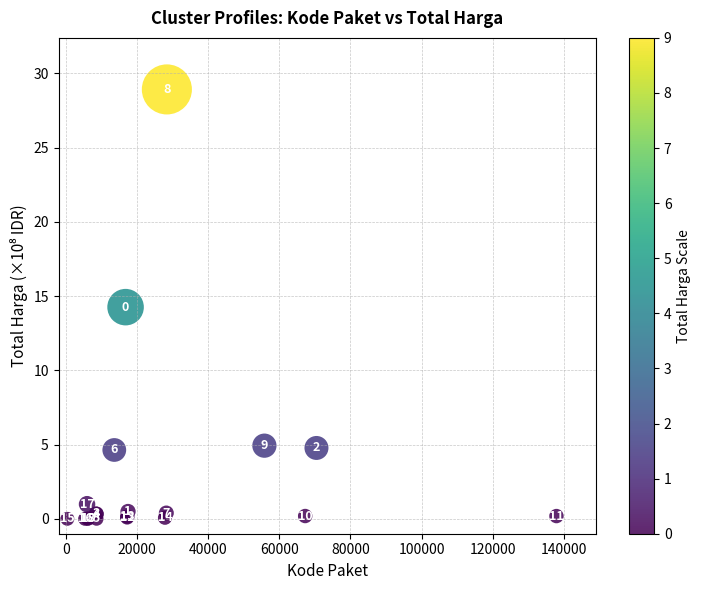

What Y value in the scatter plot is closest to 14?

14.3